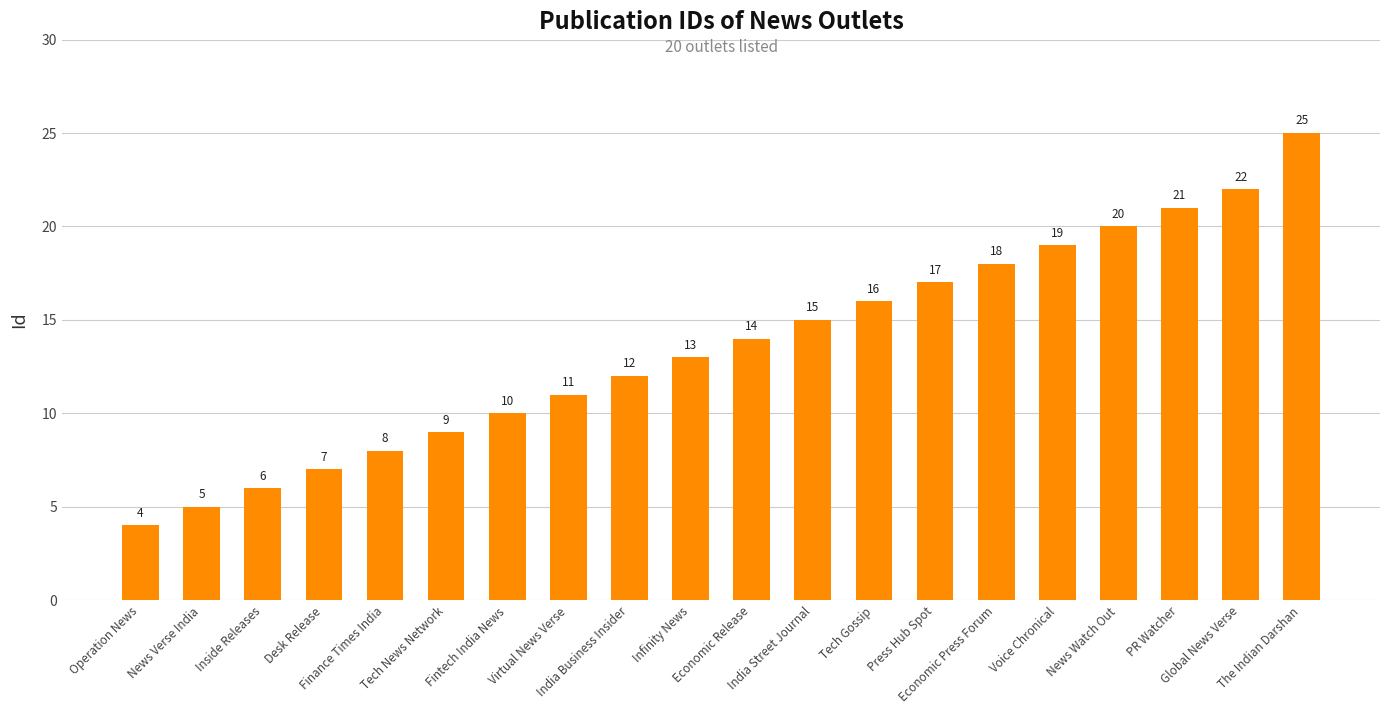

Reading left to right, transcribe all the data shown in this chart.

4	5	6	7	8	9	10	11	12	13	14	15	16	17	18	19	20	21	22	25